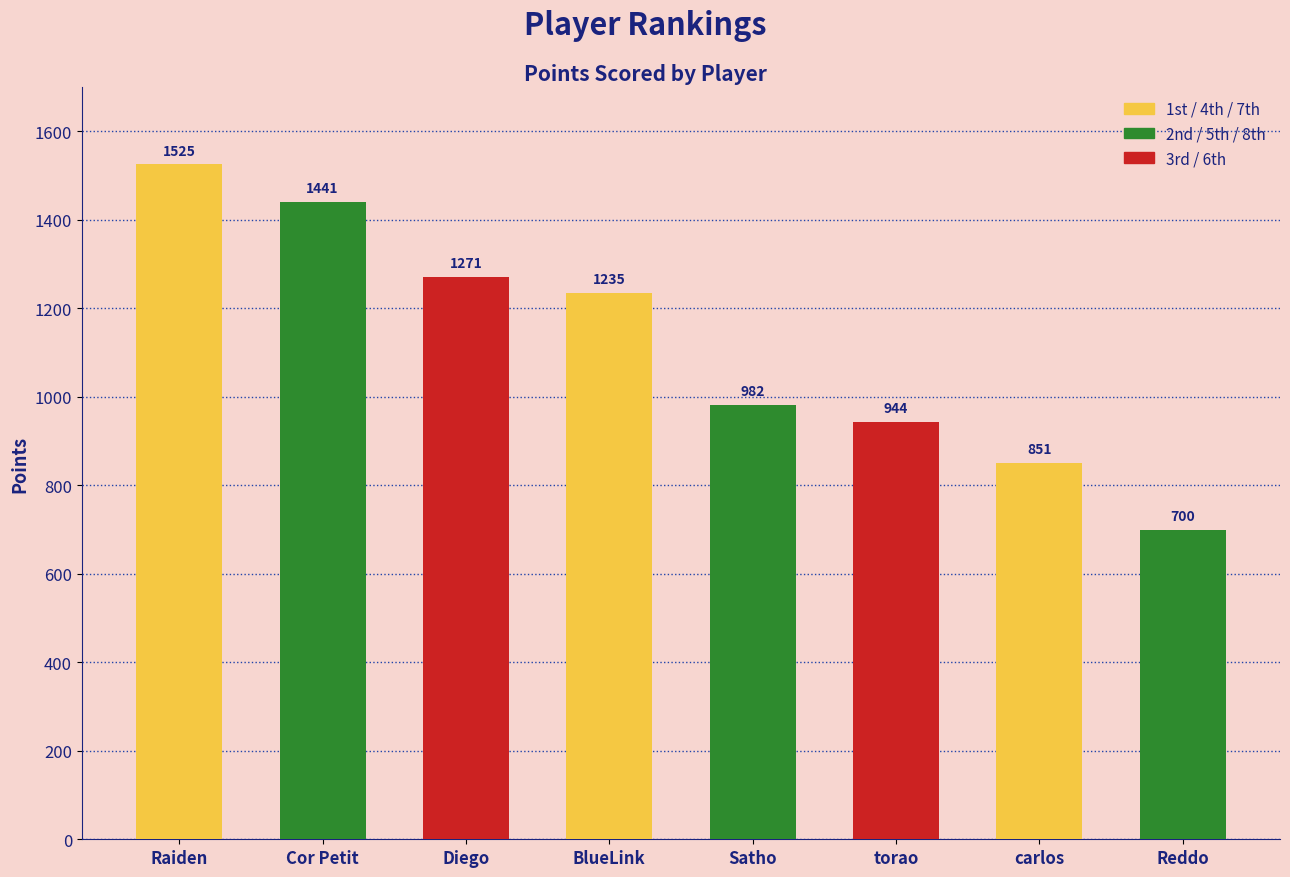

List the labels in order of value, smallest first.

Reddo, carlos, torao, Satho, BlueLink, Diego, Cor Petit, Raiden